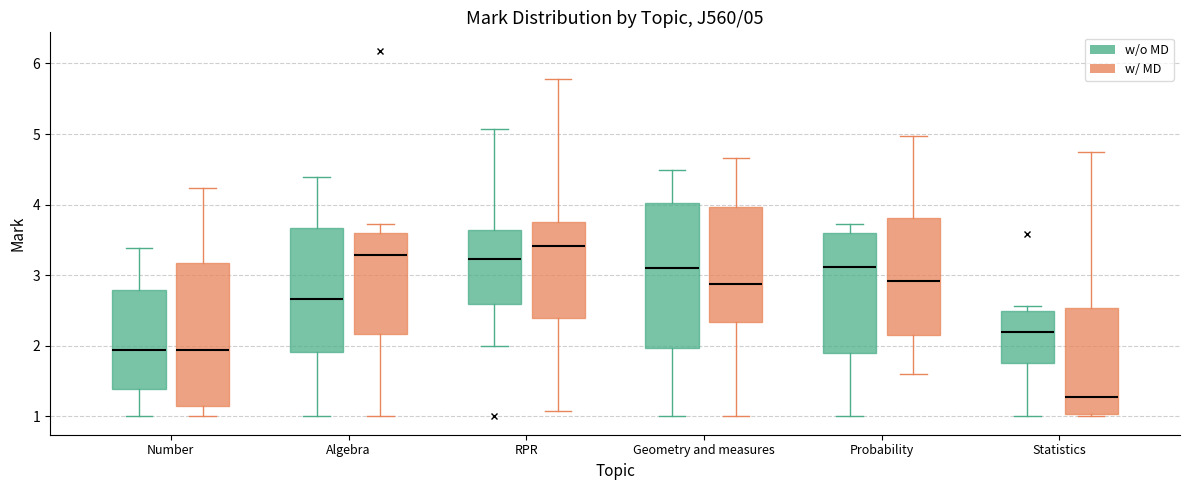

Which box has the lowest median line?

Statistics (w/ MD)